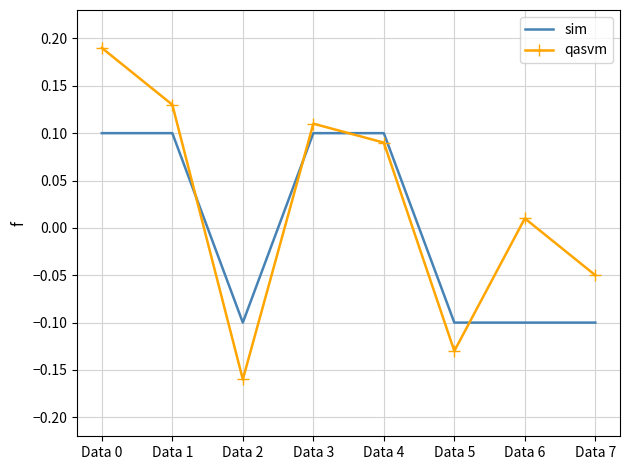

Which series changed the most between Data 3 and Data 5?

qasvm